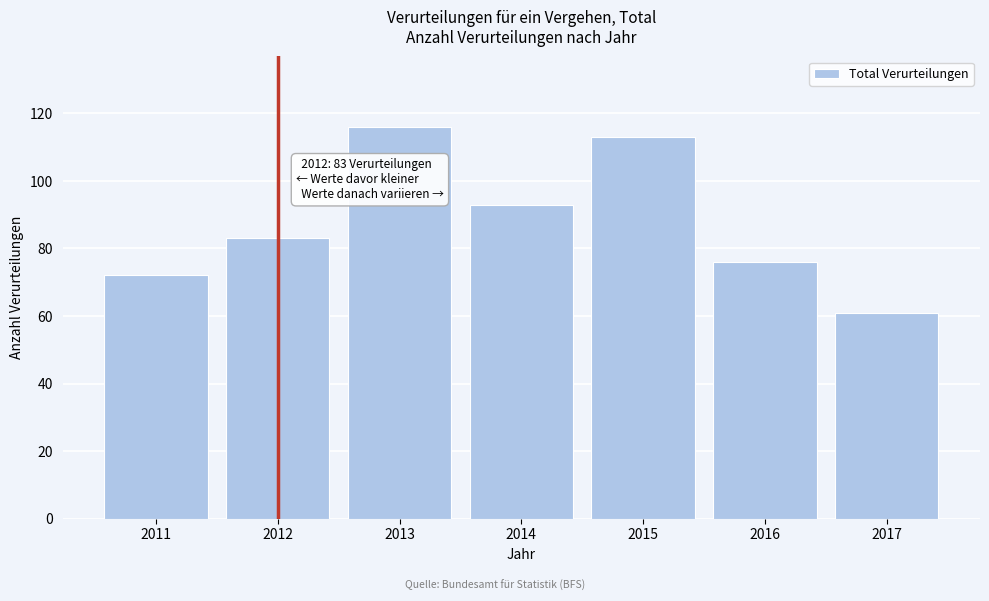

Reading left to right, list all the values displayed in this chart.

2011=72	2012=83	2013=116	2014=93	2015=113	2016=76	2017=61